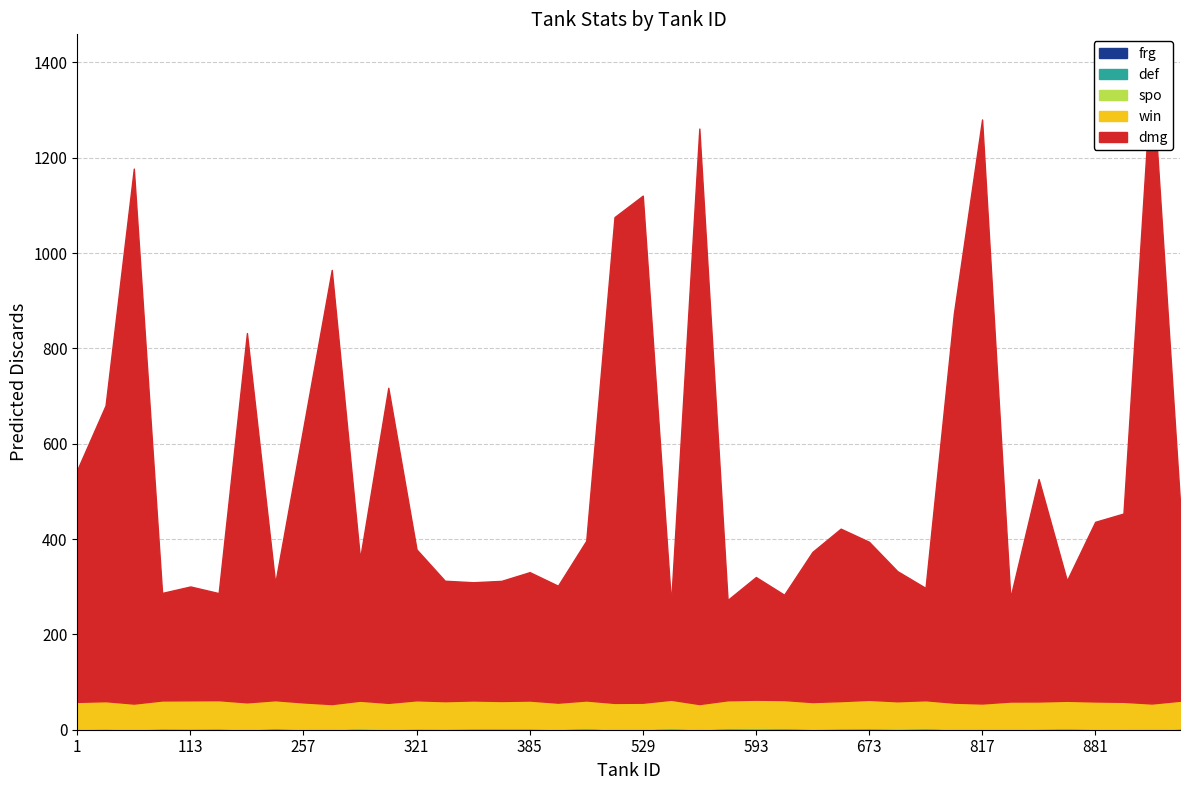

Is it true that dmg equals 354.2 at 865?

False